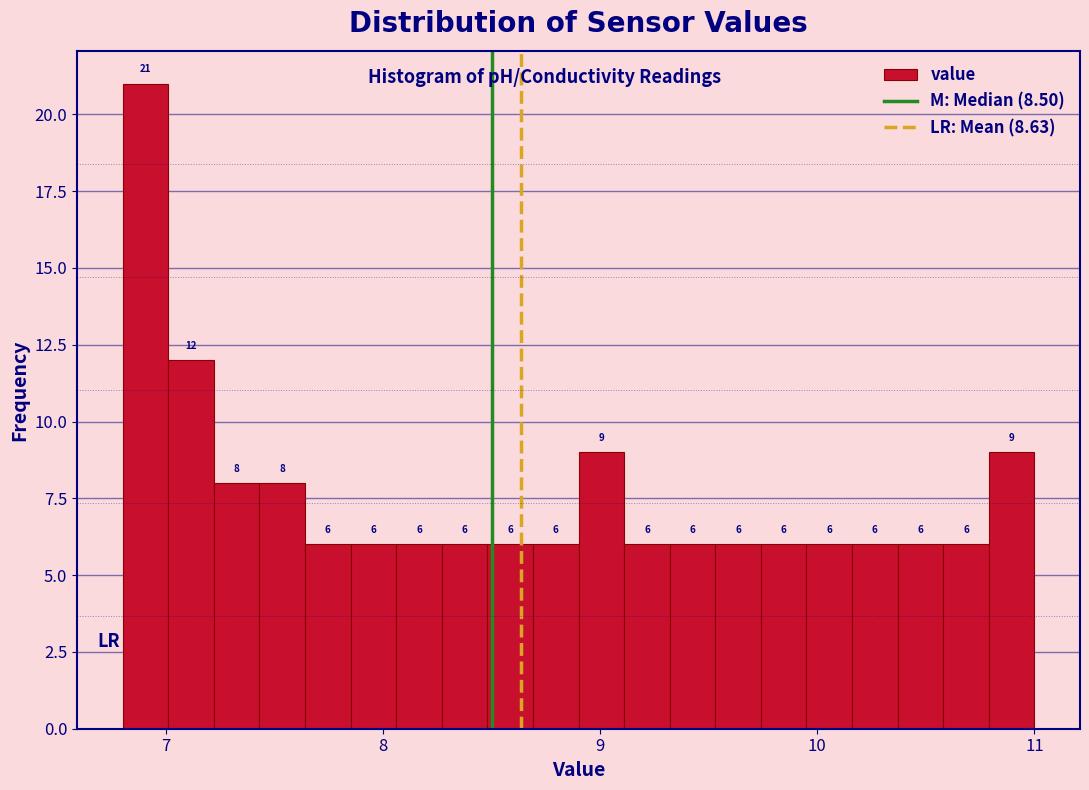

Around what value on the x-axis is the tallest bar? Give the approximate position of its centre, as read against the axis.

6.9